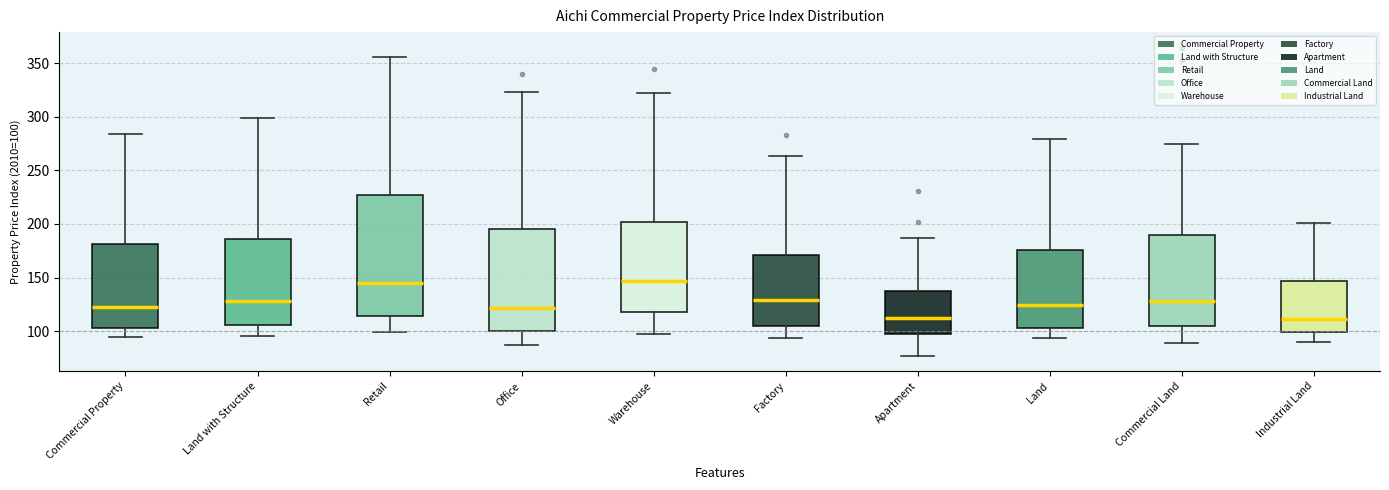

Reading left to right, transcribe this box plot: for each box, give where its median line is, the range the box spans, and where its two whiskers end, as read against the y-axis. The values are not printed on the chart, so give them approximately, as read against the axis.

Commercial Property: median 125, box 105 to 180, whiskers 95 to 285
Land with Structure: median 130, box 105 to 185, whiskers 95 to 300
Retail: median 145, box 115 to 225, whiskers 100 to 355
Office: median 120, box 100 to 195, whiskers 85 to 325
Warehouse: median 145, box 115 to 200, whiskers 95 to 320
Factory: median 130, box 105 to 170, whiskers 95 to 265
Apartment: median 110, box 95 to 140, whiskers 75 to 185
Land: median 125, box 105 to 175, whiskers 95 to 280
Commercial Land: median 130, box 105 to 190, whiskers 90 to 275
Industrial Land: median 110, box 100 to 145, whiskers 90 to 200